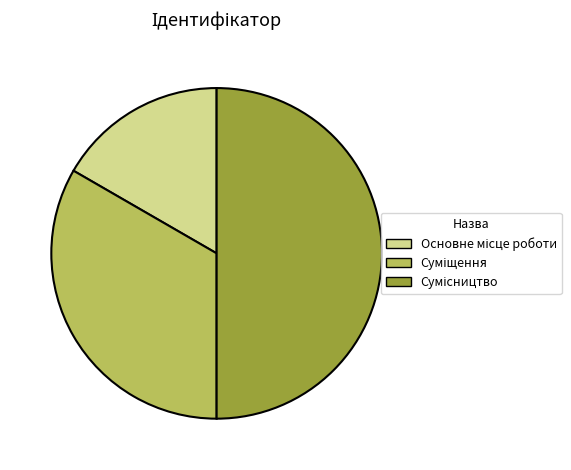

How many segments does this pie chart have?

3